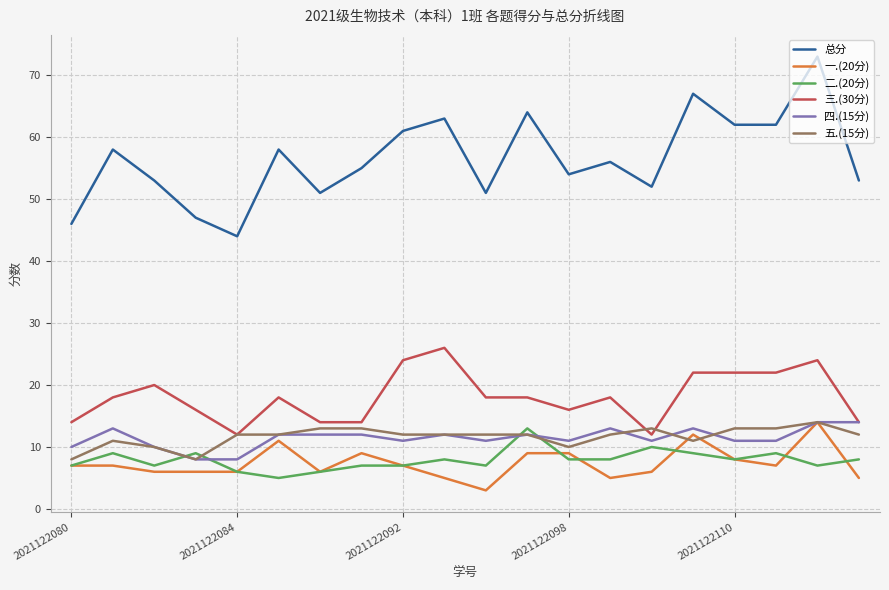

True or false: 一.(20分) and 三.(30分) intersect in this chart.

False